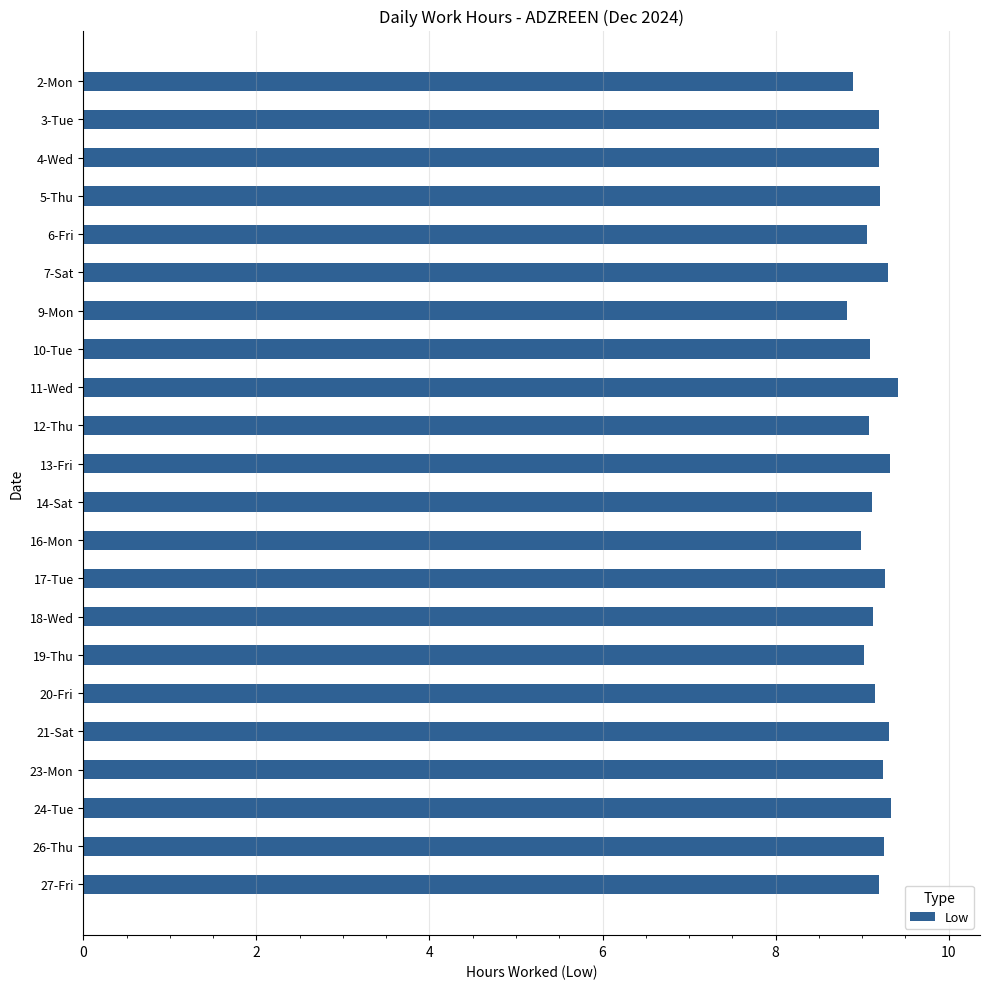

What is the label of the 13th bar from the top?

16-Mon